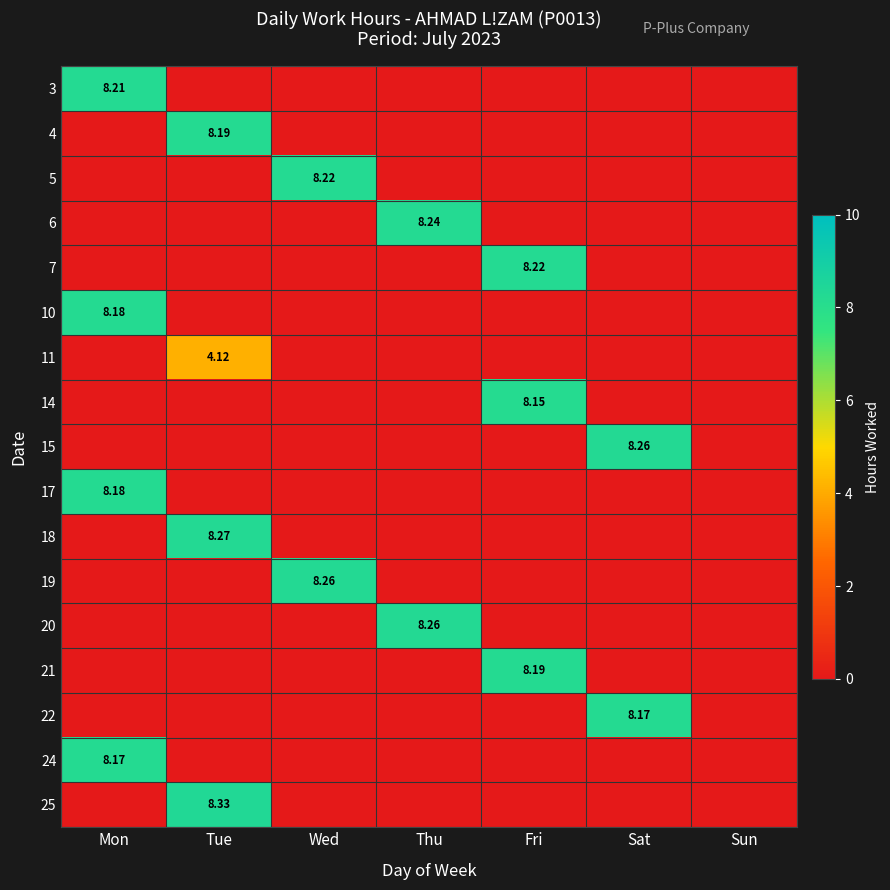

At how many categories does at least one series exceed 7?

6